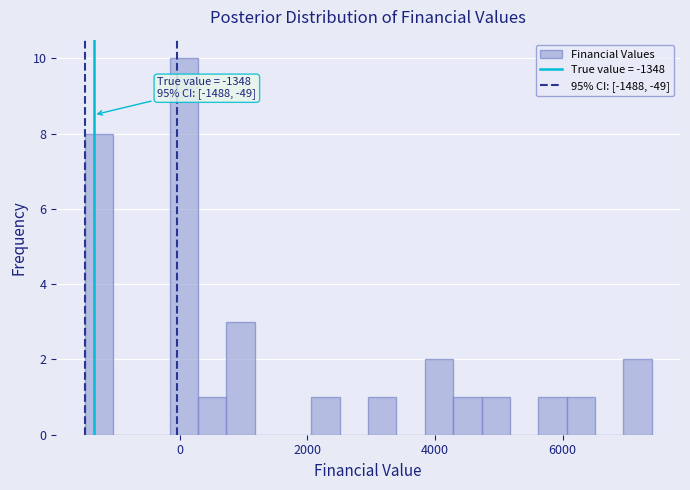

Read against the x-axis, roughly where is the centre of the tallest bar?

0